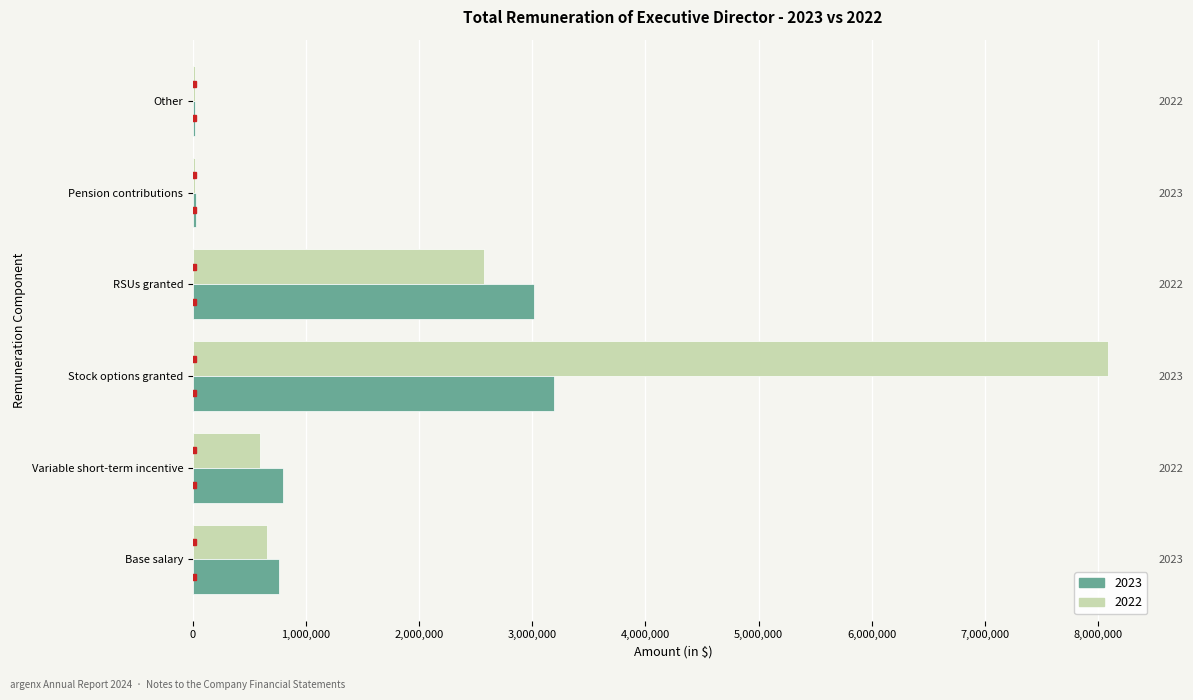

List the series in order of their peak value, highest first.

2022, 2023